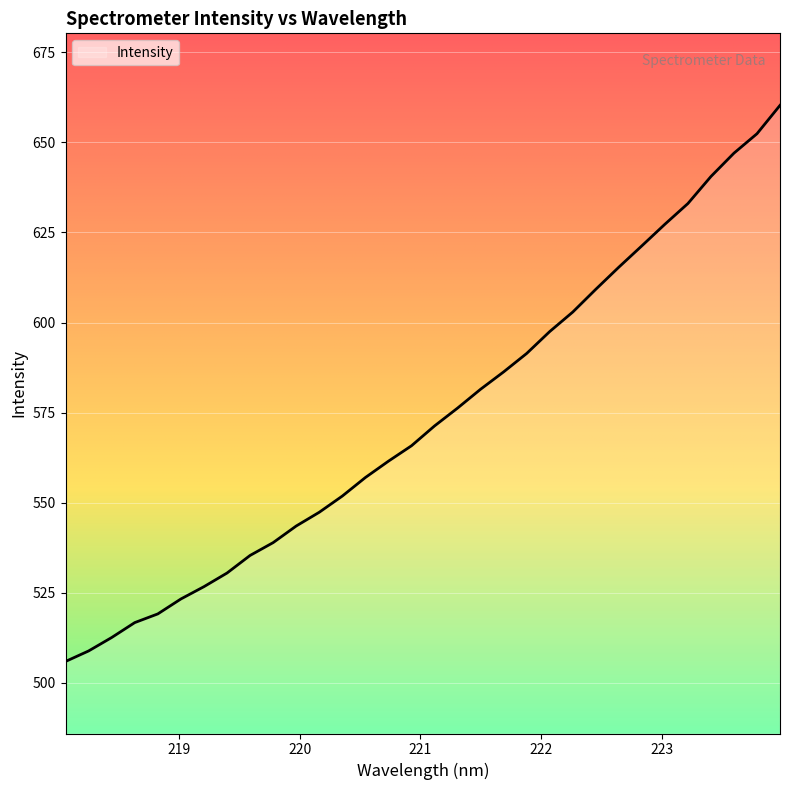

What is the greatest value displayed?

660.3